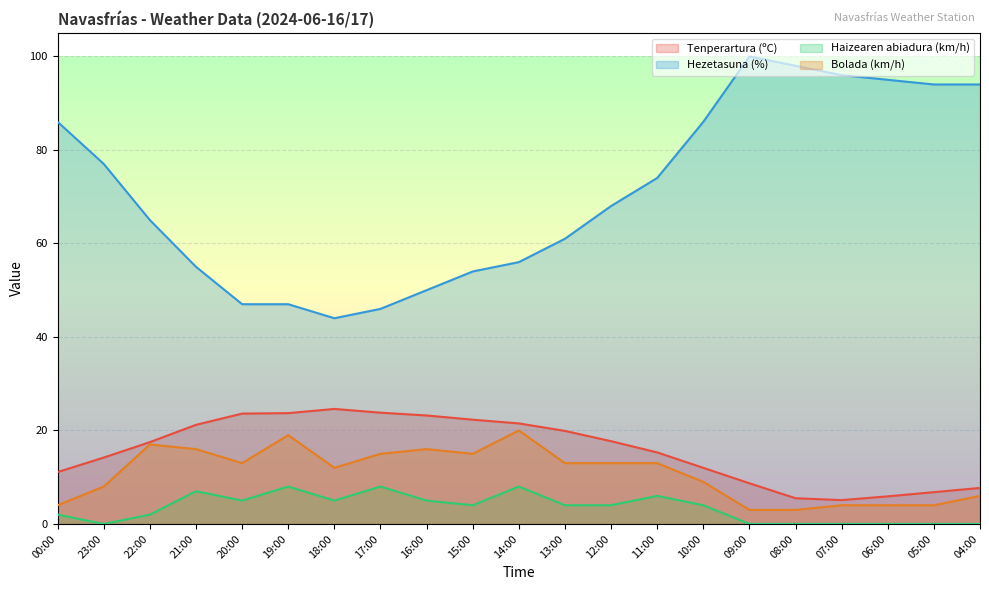

Reading right to left, extract all data points from this chart.

Tenperartura (ºC): 04:00=7.7	05:00=6.8	06:00=5.9	07:00=5.1	08:00=5.5	09:00=8.7	10:00=12.0	11:00=15.3	12:00=17.7	13:00=19.9	14:00=21.5	15:00=22.3	16:00=23.2	17:00=23.8	18:00=24.6	19:00=23.7	20:00=23.6	21:00=21.2	22:00=17.5	23:00=14.2	00:00=11.1
Hezetasuna (%): 04:00=94.0	05:00=94.0	06:00=95.0	07:00=96.0	08:00=98.0	09:00=100.0	10:00=86.0	11:00=74.0	12:00=68.0	13:00=61.0	14:00=56.0	15:00=54.0	16:00=50.0	17:00=46.0	18:00=44.0	19:00=47.0	20:00=47.0	21:00=55.0	22:00=65.0	23:00=77.0	00:00=86.0
Haizearen abiadura (km/h): 04:00=0.0	05:00=0.0	06:00=0.0	07:00=0.0	08:00=0.0	09:00=0.0	10:00=4.0	11:00=6.0	12:00=4.0	13:00=4.0	14:00=8.0	15:00=4.0	16:00=5.0	17:00=8.0	18:00=5.0	19:00=8.0	20:00=5.0	21:00=7.0	22:00=2.0	23:00=0.0	00:00=2.0
Bolada (km/h): 04:00=6.0	05:00=4.0	06:00=4.0	07:00=4.0	08:00=3.0	09:00=3.0	10:00=9.0	11:00=13.0	12:00=13.0	13:00=13.0	14:00=20.0	15:00=15.0	16:00=16.0	17:00=15.0	18:00=12.0	19:00=19.0	20:00=13.0	21:00=16.0	22:00=17.0	23:00=8.0	00:00=4.0